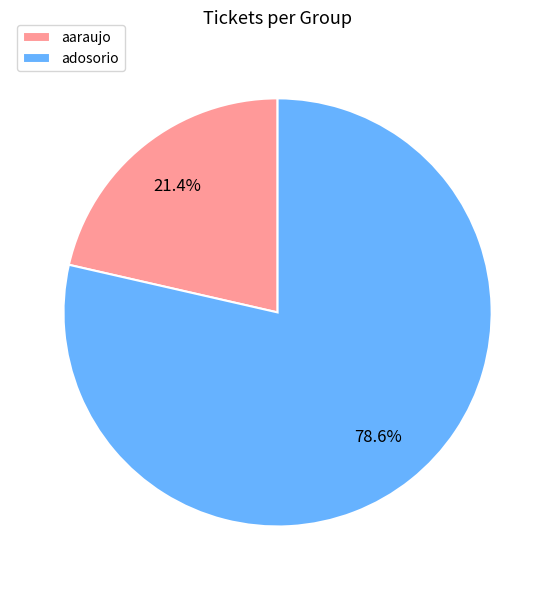

The adosorio slice represents 79% of the pie. True or false?

True